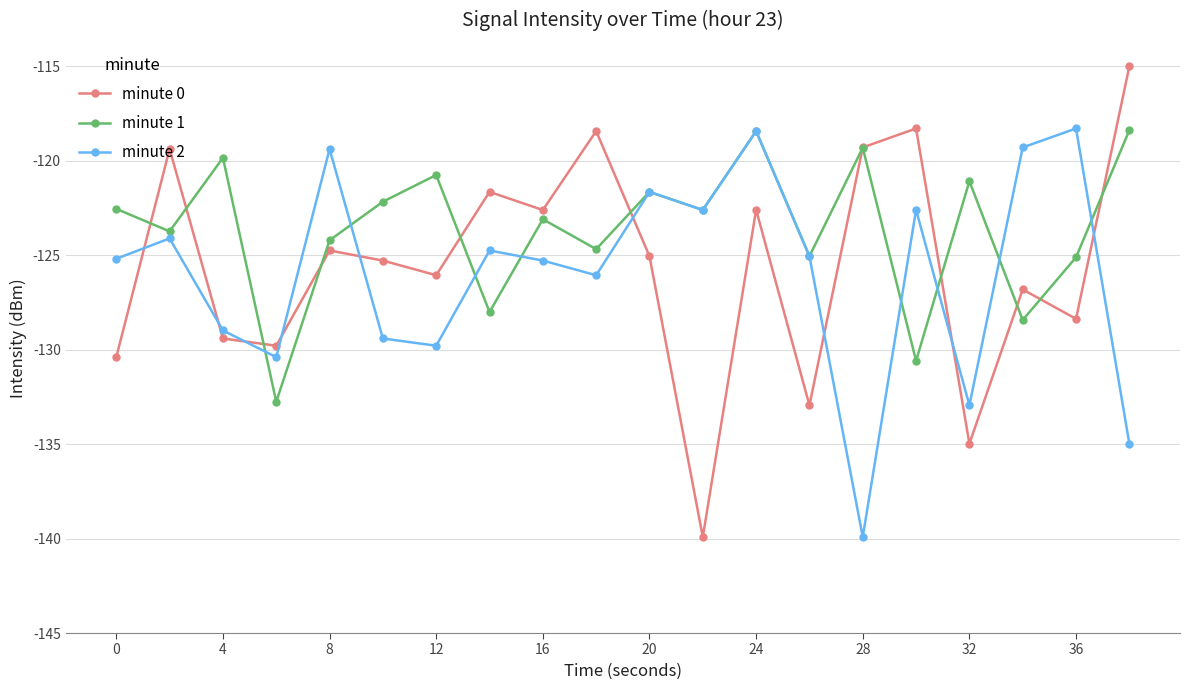

How many interior local peaks does the minute 1 series have?

7